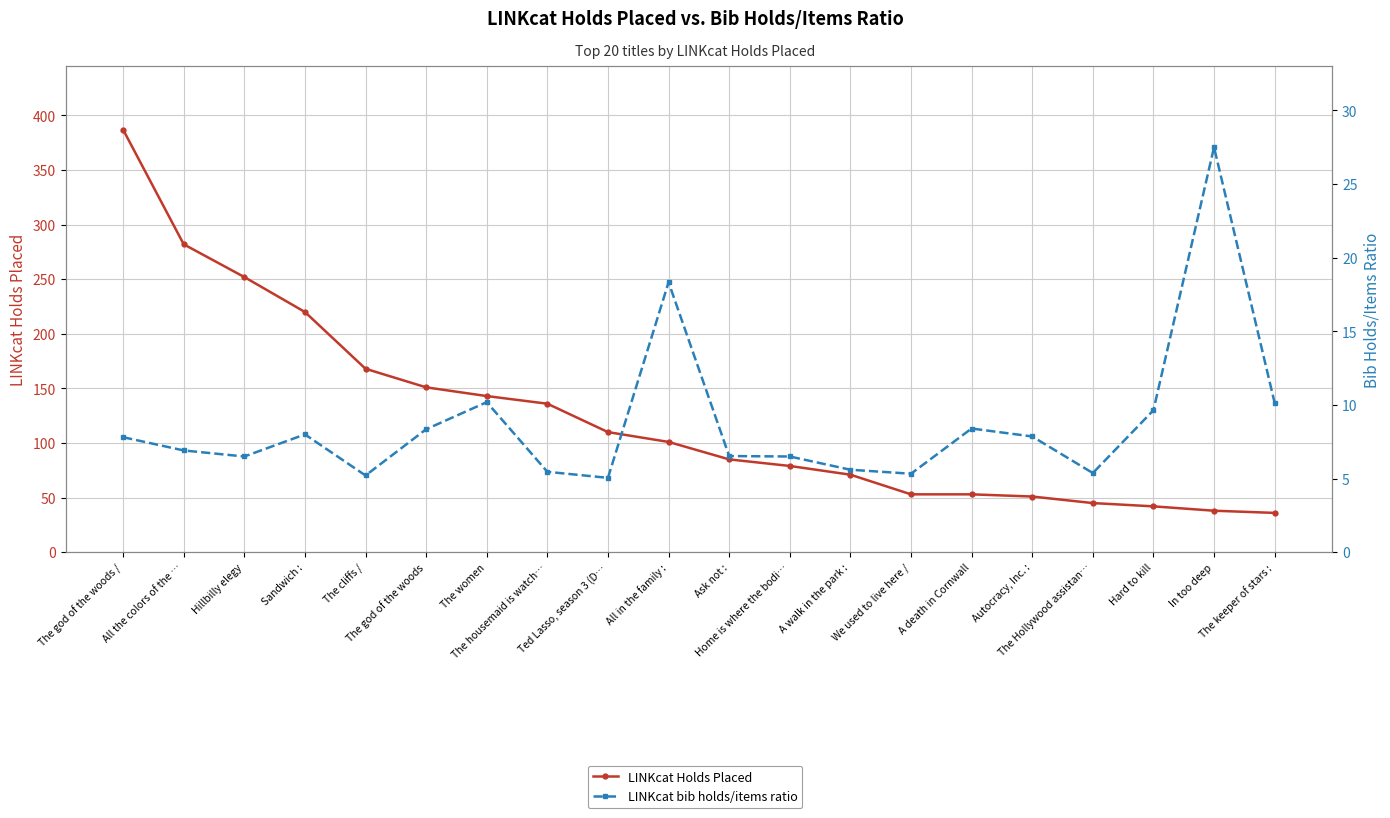

How many lines are shown in the chart?

2